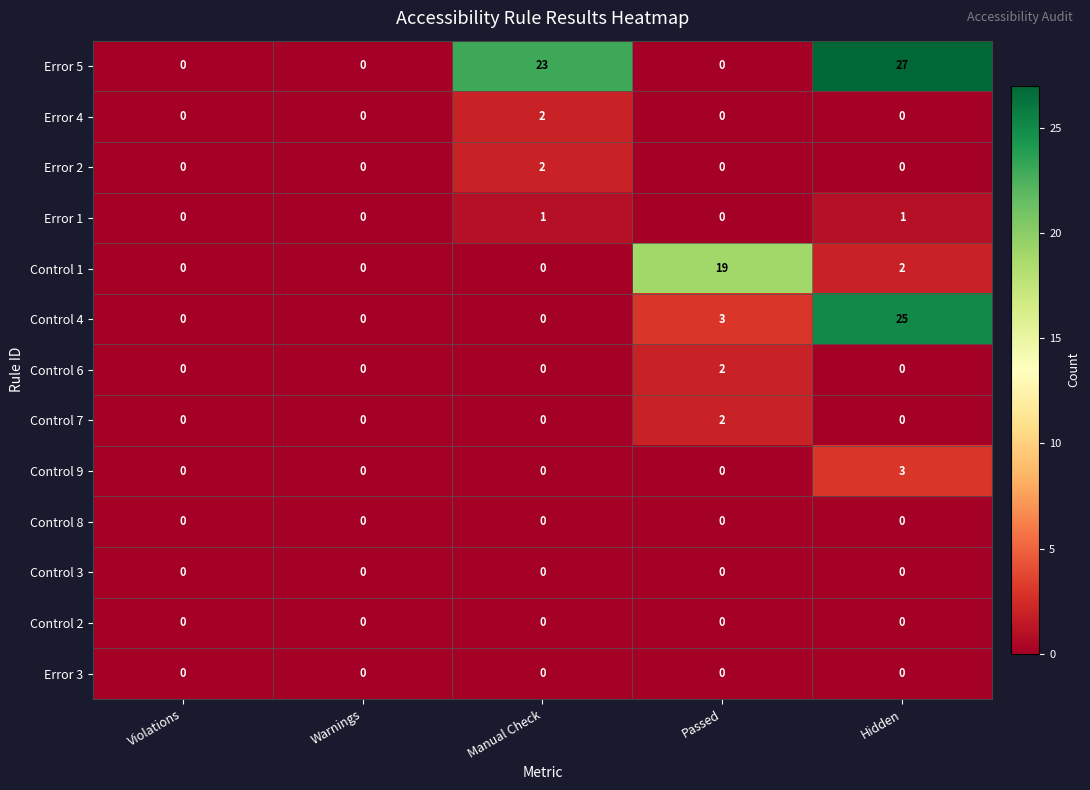

How many Control 1 values are between 0 and 2?

4